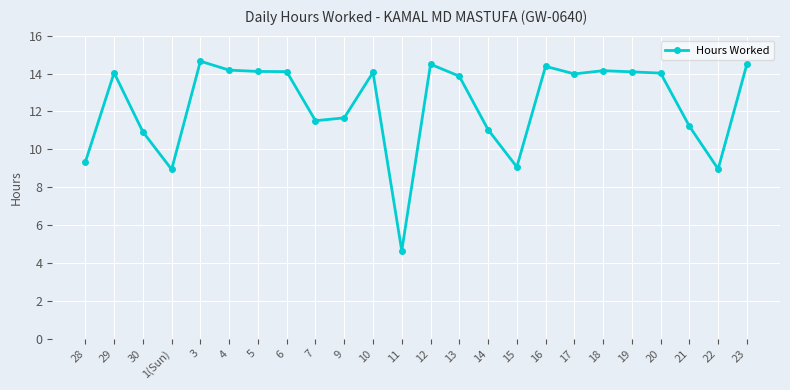

What is the sum of all values?

295.9